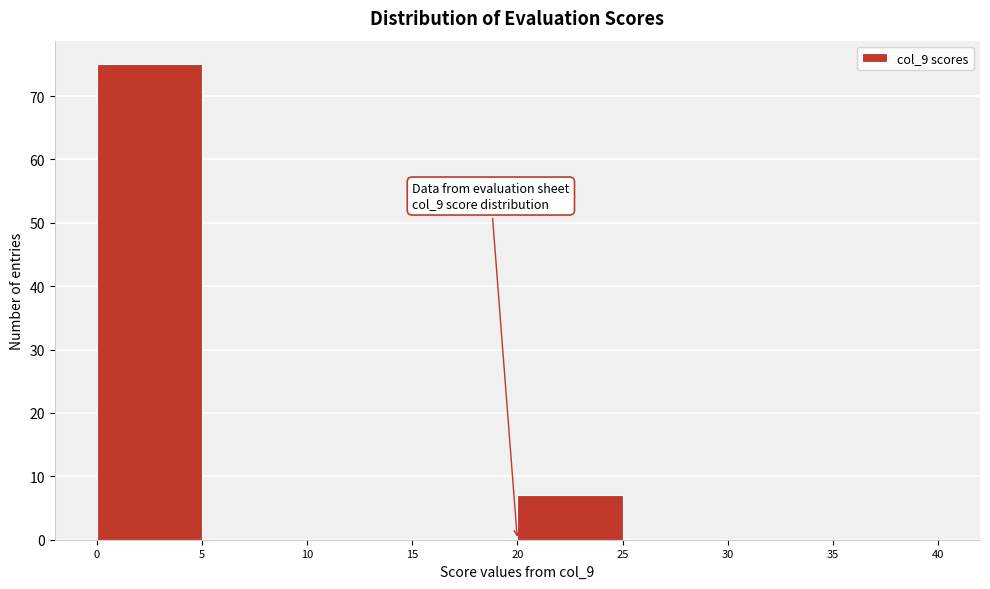

Over which range of the x-axis is the bar tallest?

0 to 5